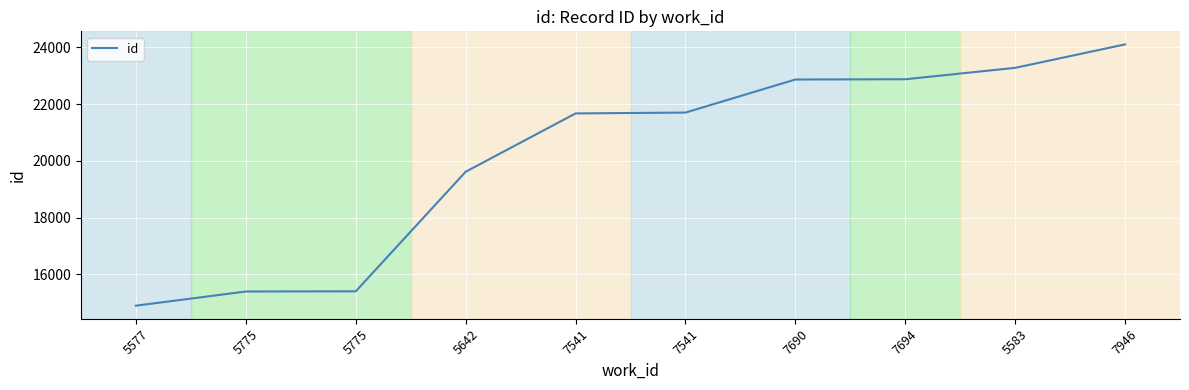

How many categories are shown in the chart?

10